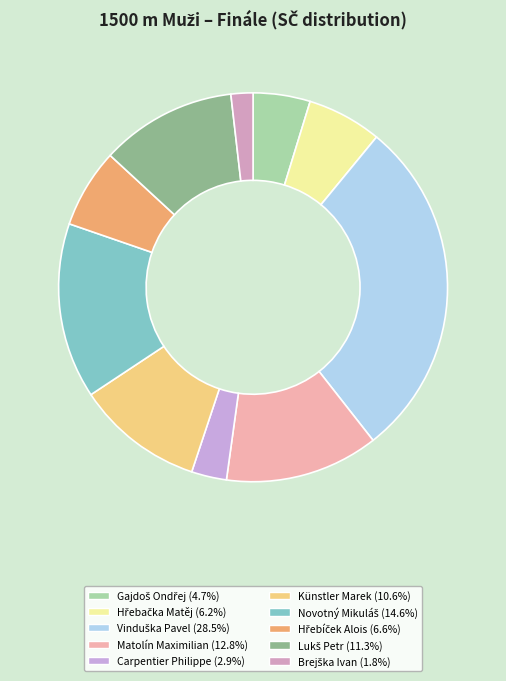

Count the number of slices in the pie.

10